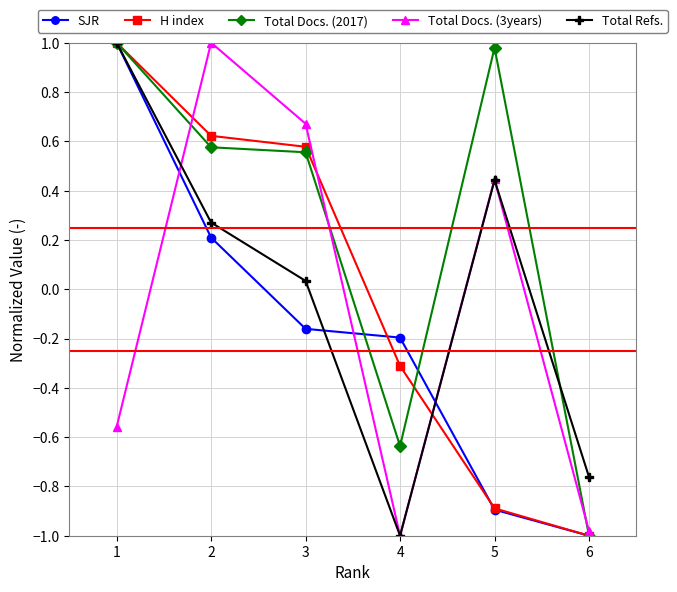

What is the average value of the Total Docs. (2017) series?

0.2